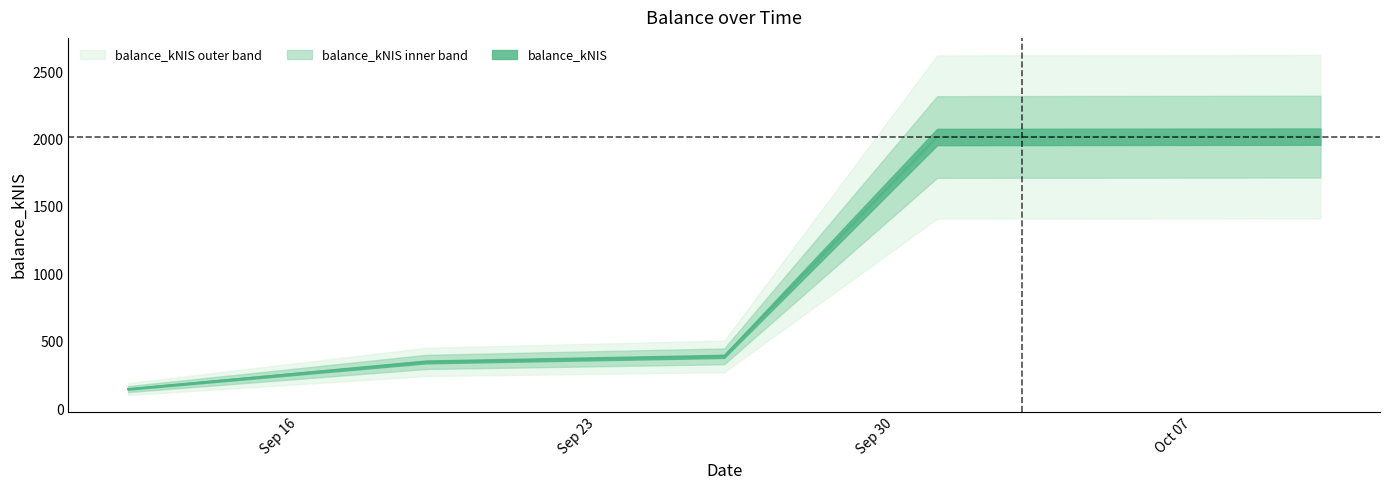

True or false: the data shows 391.4 at 2024-09-26.

True